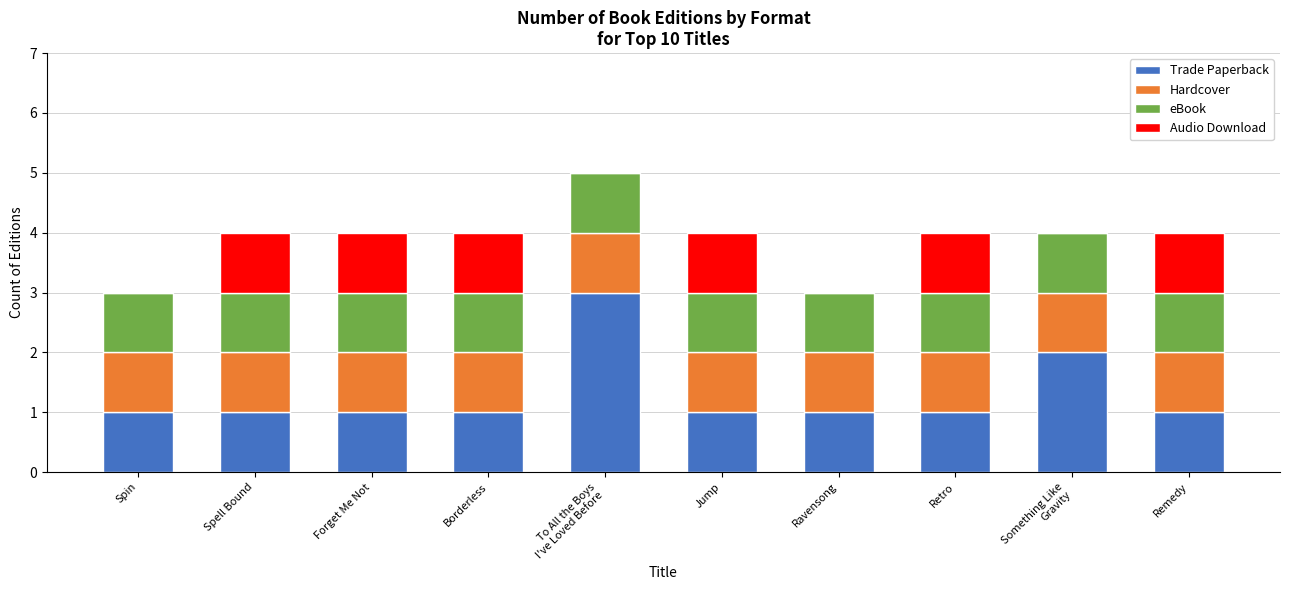

True or false: Trade Paperback has a value of 1 at Jump.

True